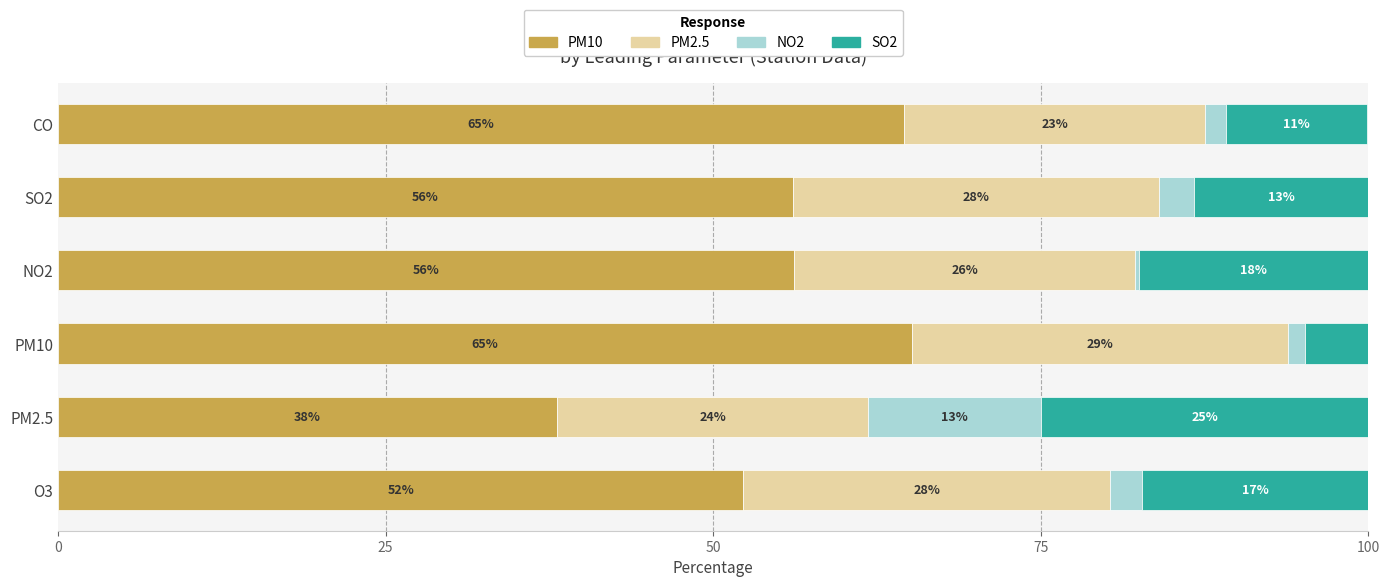

What is the maximum value for PM10?

65.2